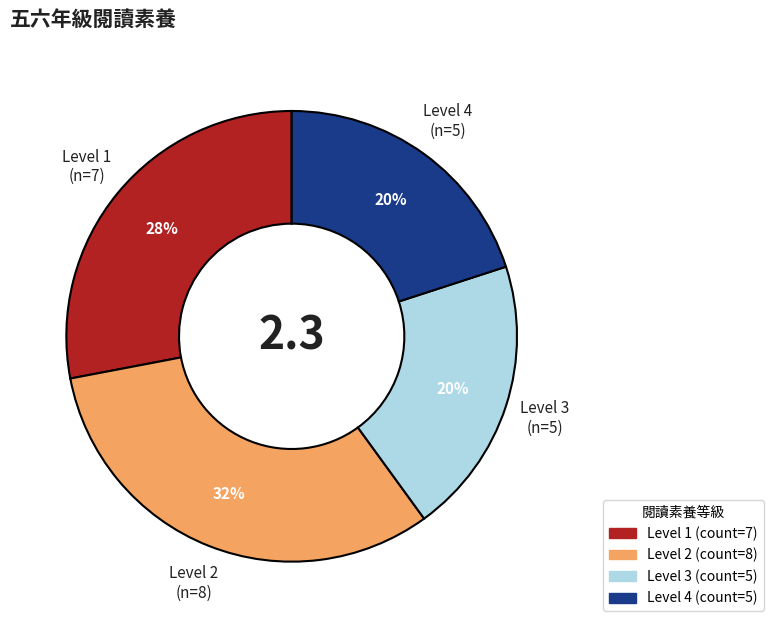

What is the ratio of the value at Level 4 to the value at Level 1?

0.7